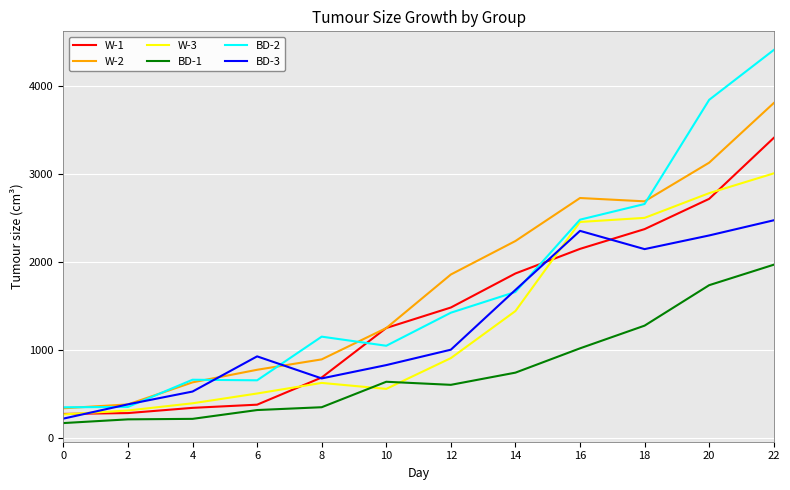

How many values in the BD-1 series are below 642?

6